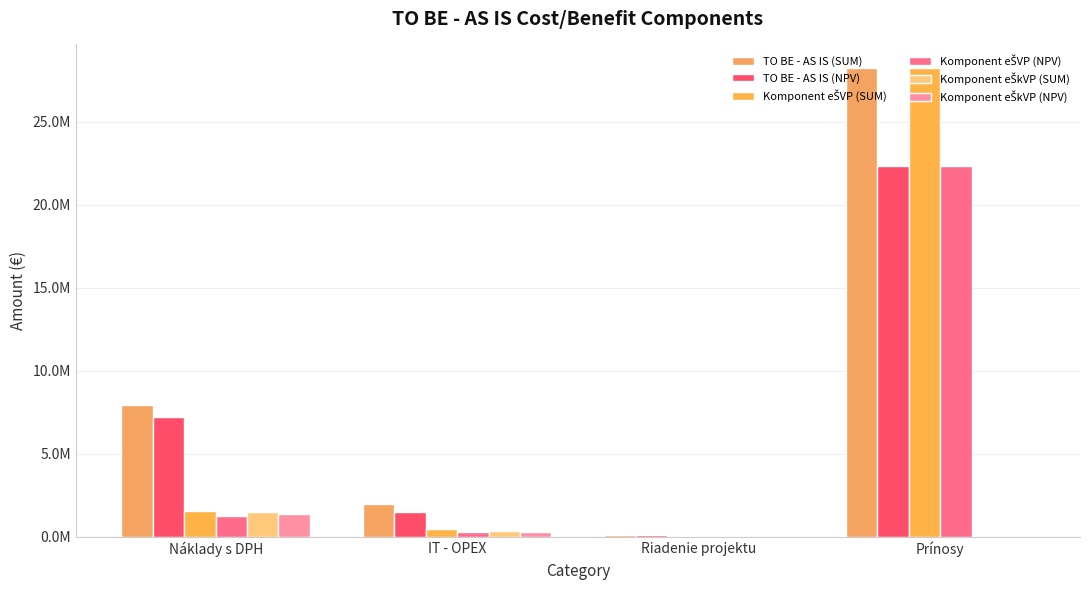

Rank the series by their maximum value, from lowest to highest.

Komponent eŠkVP (NPV), Komponent eŠkVP (SUM), TO BE - AS IS (NPV), Komponent eŠVP (NPV), TO BE - AS IS (SUM), Komponent eŠVP (SUM)